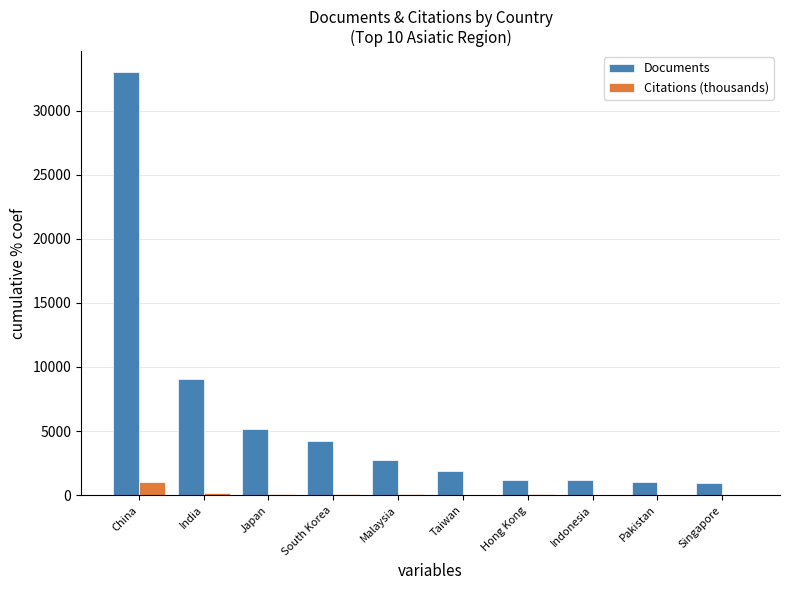

Which category has the highest value in the Documents series?

China